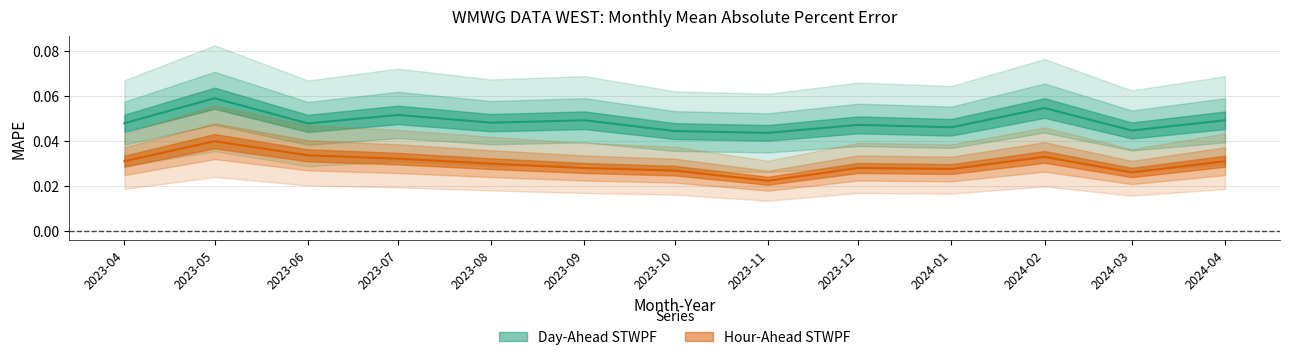

Which has a higher value, 2024-03 or 2023-11?

2024-03